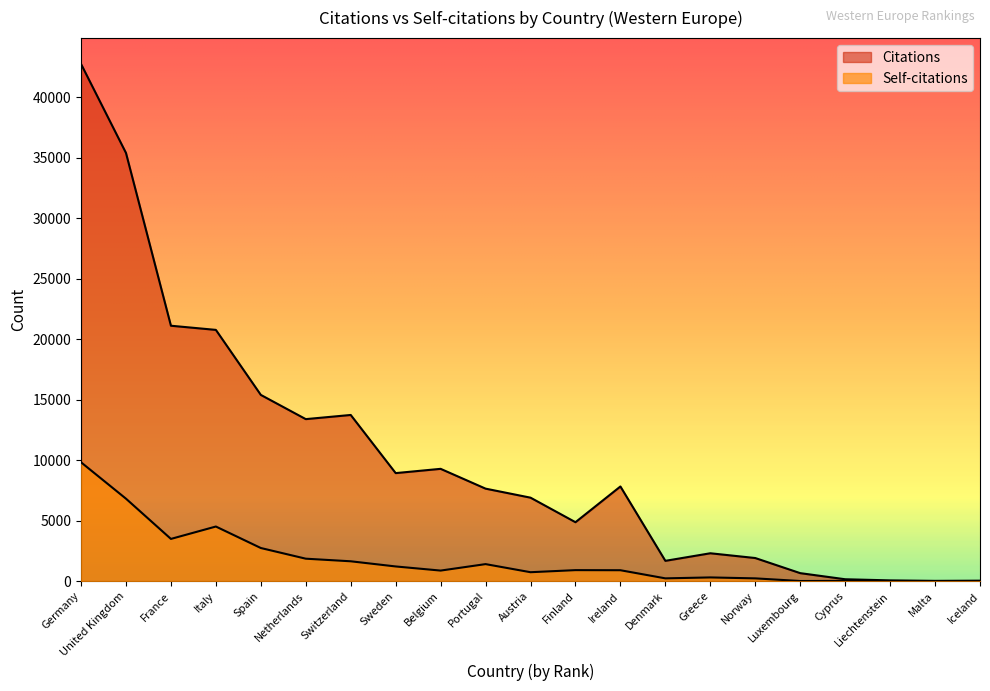

True or false: Self-citations has a value of 1857 at Netherlands.

True